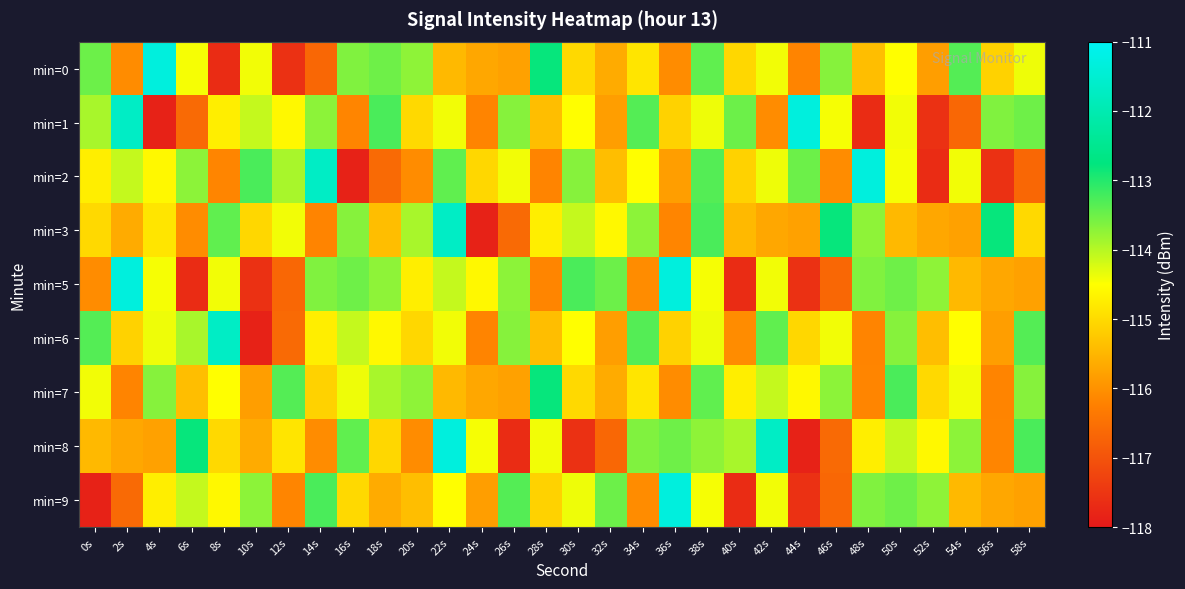

What is the spread (max minus min) of values at 2s?

5.3